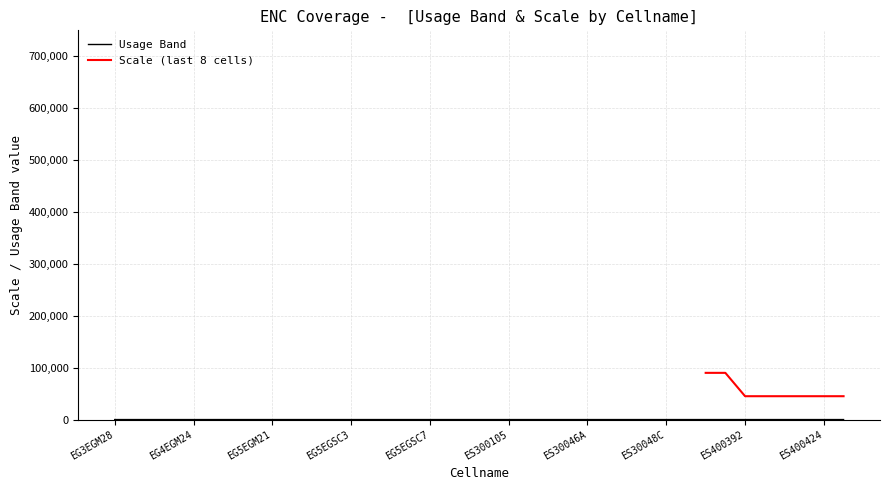

True or false: there are more than 0 points higher than both neighbors.

False